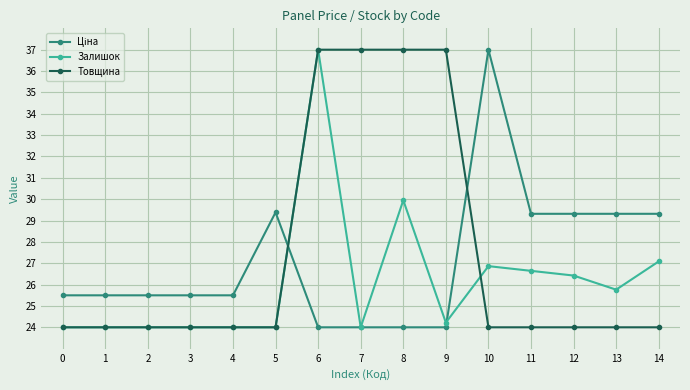

True or false: Товщина has a value of 24.0 at 14.

True